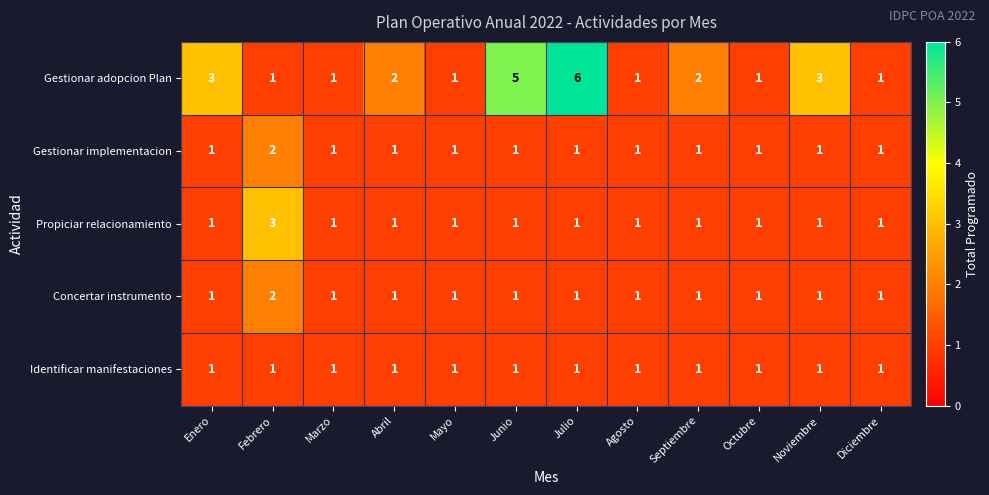

Which category has the highest value in the Gestionar implementacion series?

Febrero